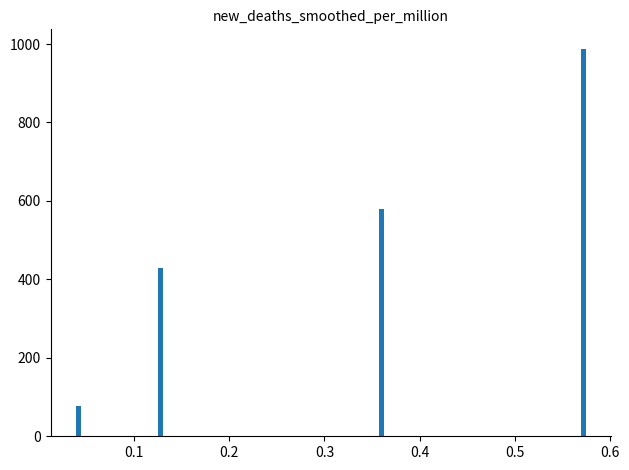

How many data points are less than 580?

2